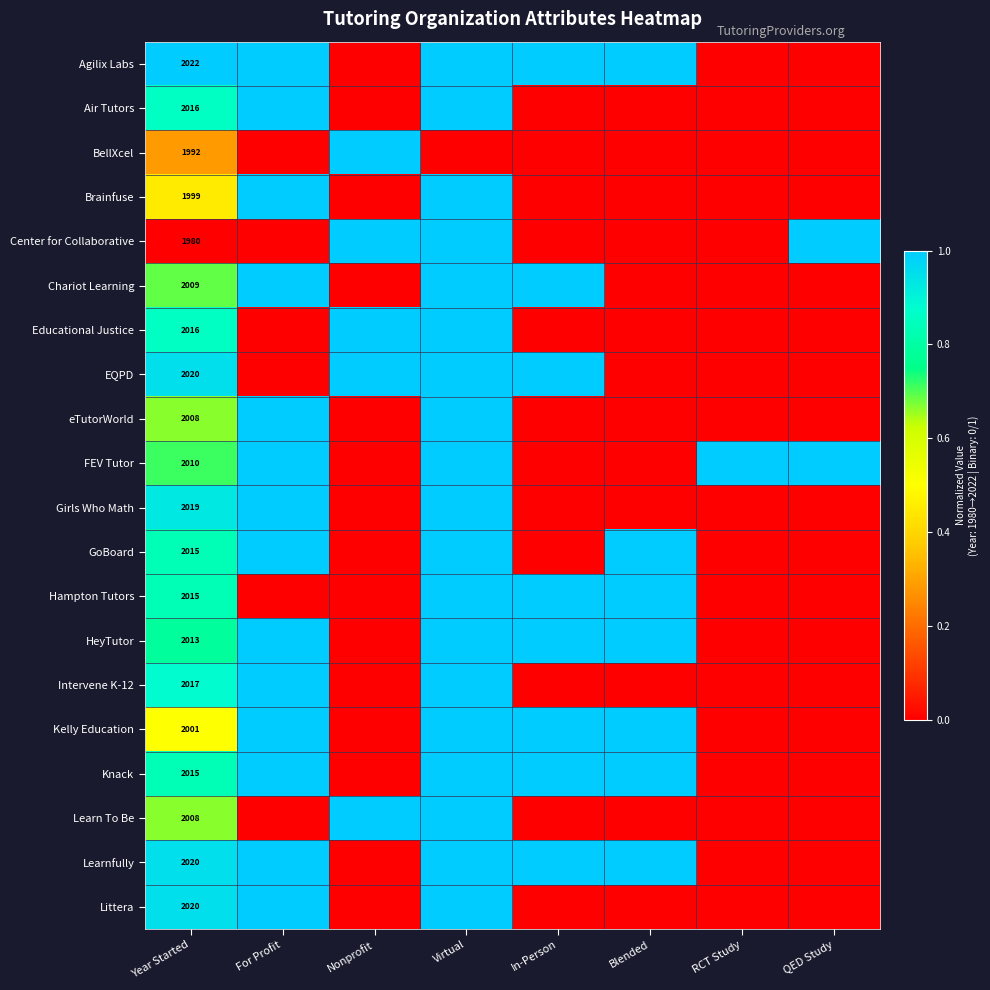

True or false: EQPD has a value of 2020 at Year Started.

True